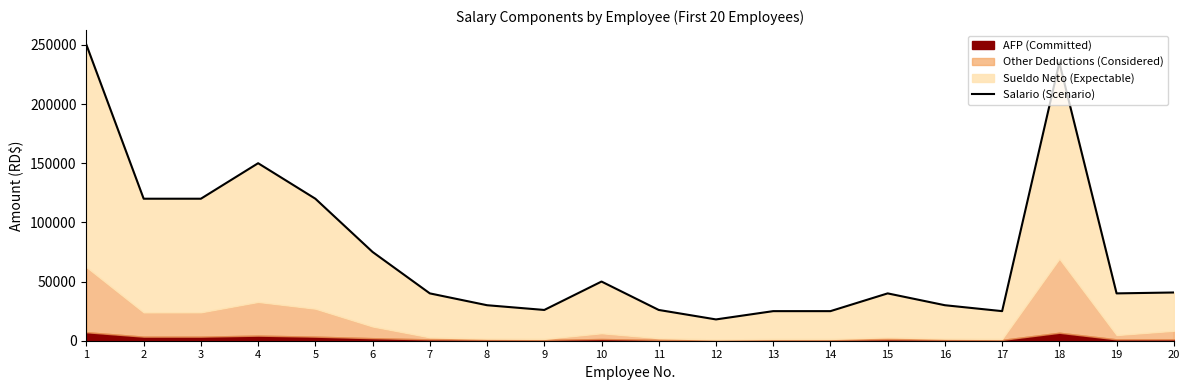

List the labels in order of value, largest first.

1, 18, 4, 2, 3, 5, 6, 10, 20, 7, 15, 19, 8, 16, 9, 11, 13, 14, 17, 12